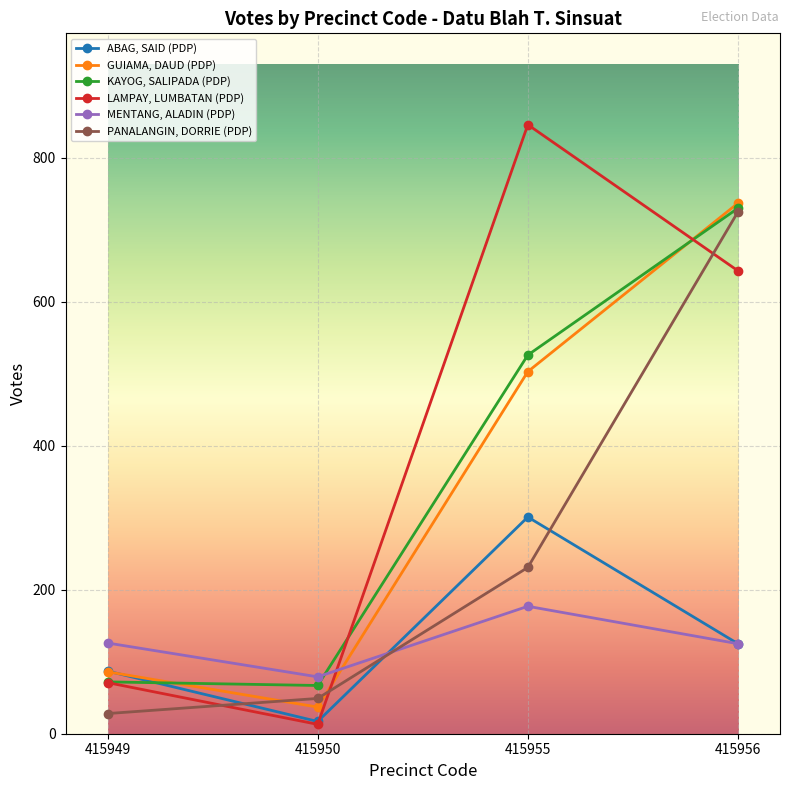

What is the difference between the ABAG, SAID (PDP) values at 415949 and 415955?

214